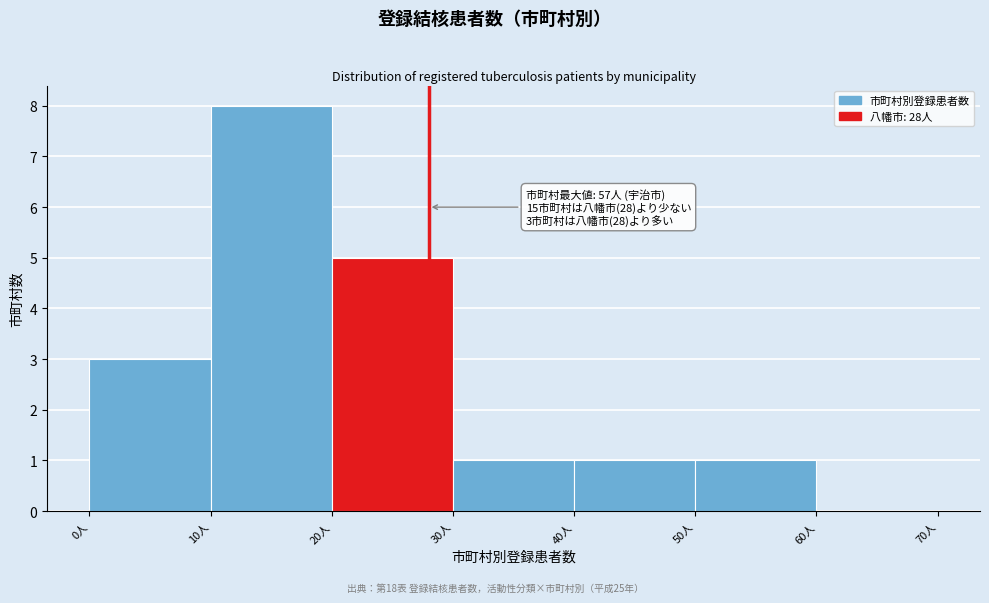

Over which range of the x-axis is the bar tallest?

10 to 20